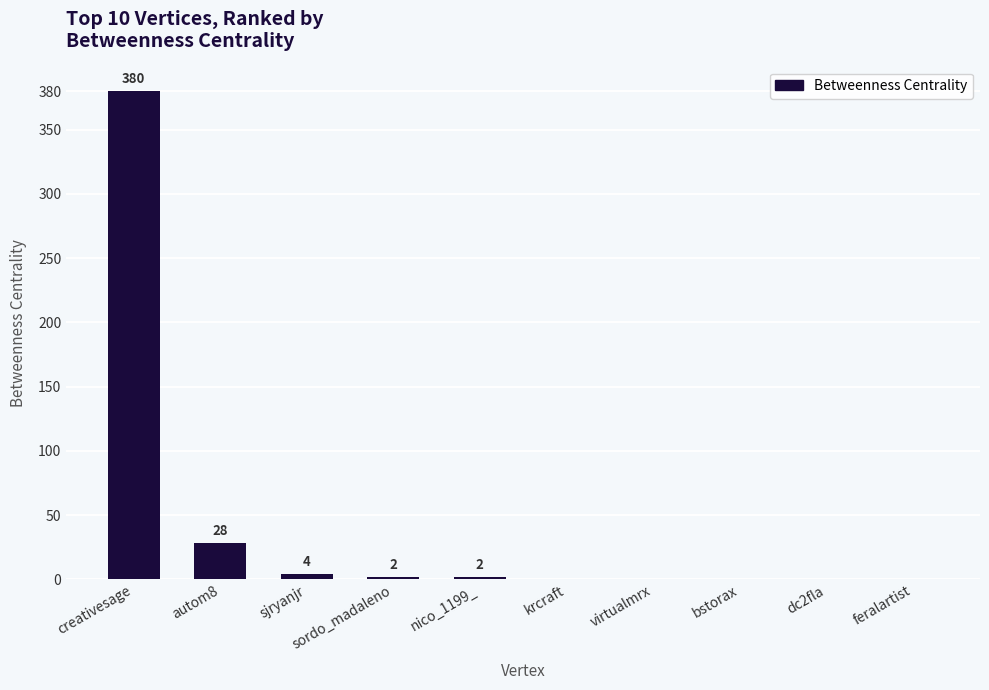

How many data points does each series have?

10